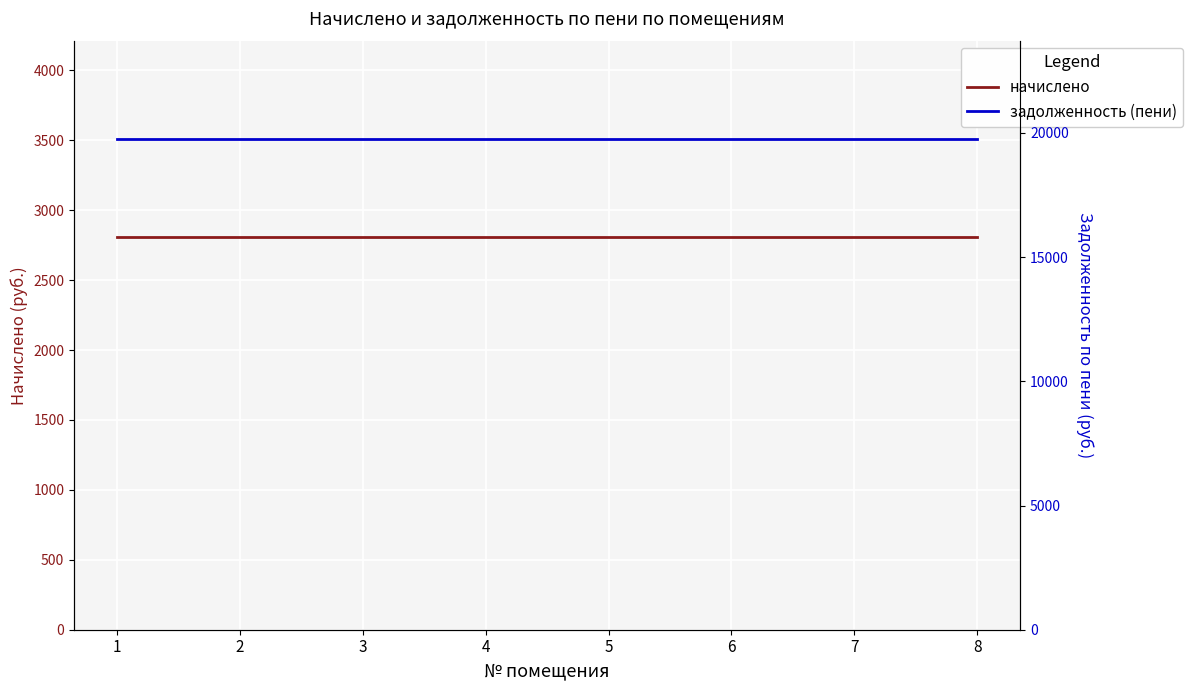

How many distinct data groups are displayed?

2